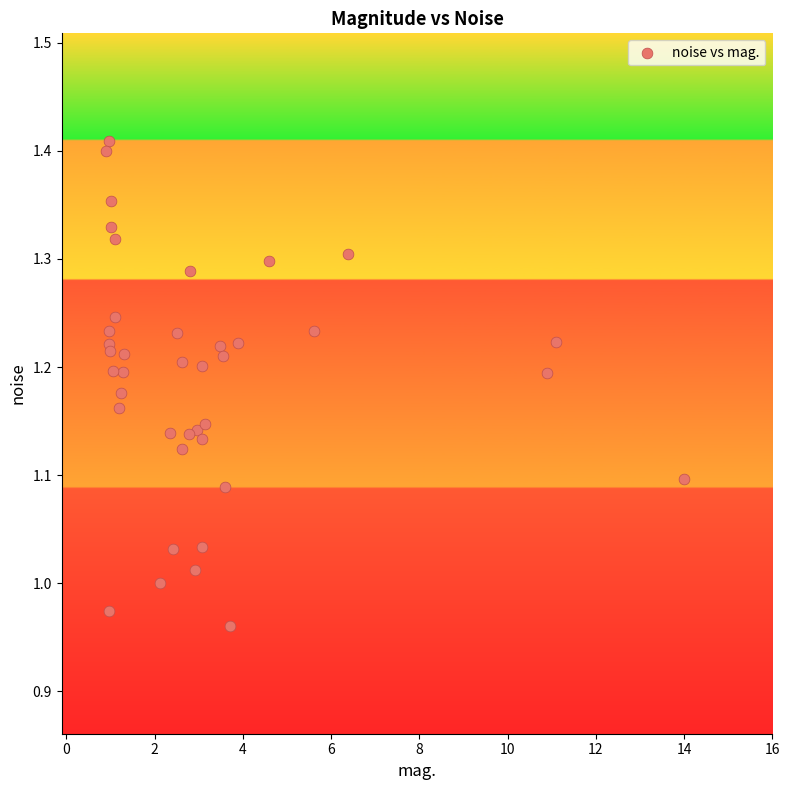

What is the range of Y values (max minus min)?

0.4